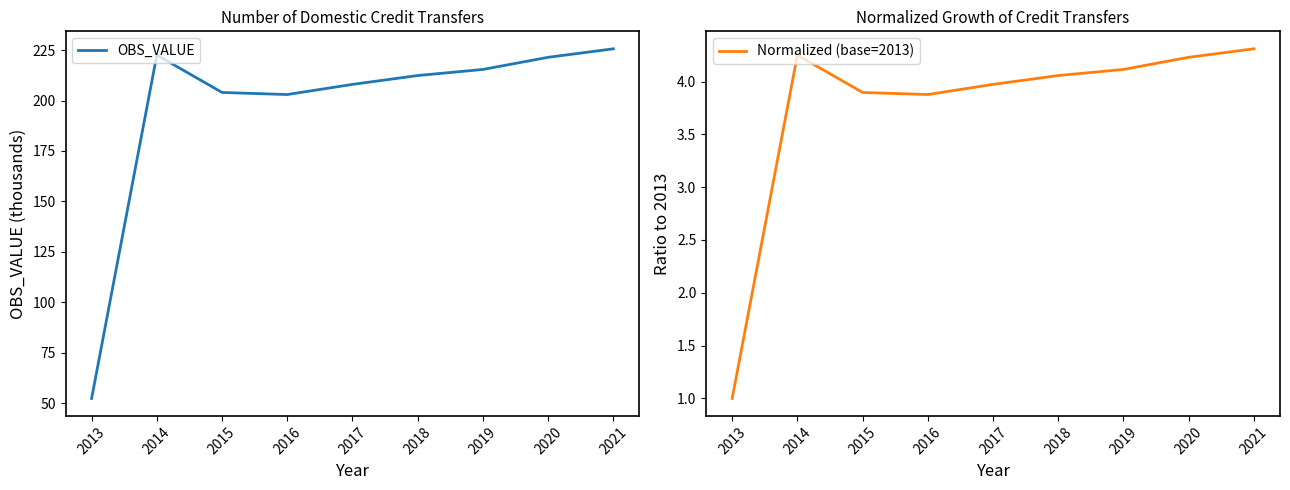

Where does the OBS_VALUE series first go above 212?

2014